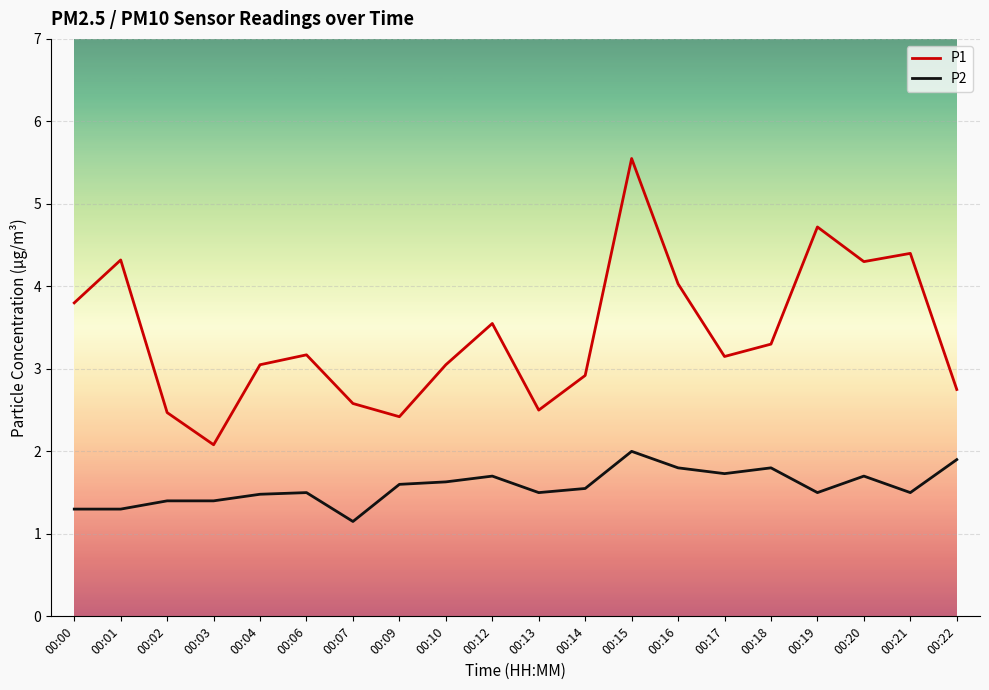

At which label does P1 reach its peak?

00:15